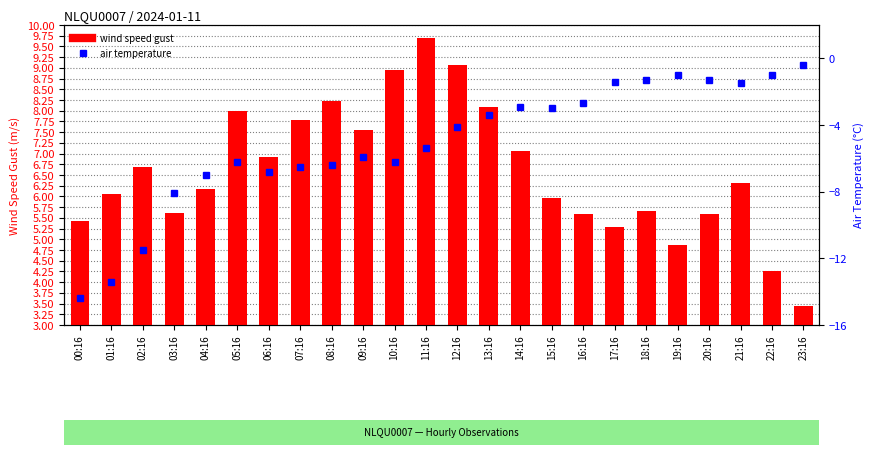

What is the total value across all series at 16:16?

2.9